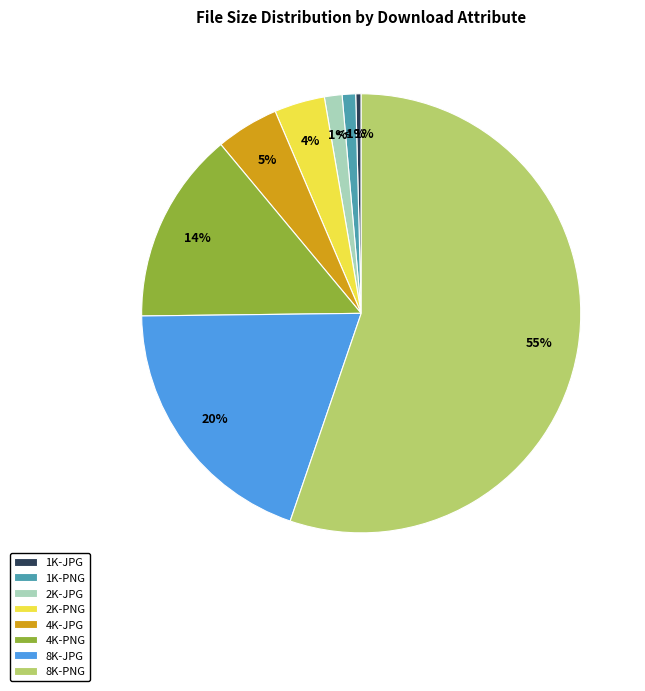

Approximately how many times larger is the value at 8K-PNG compared to 1K-JPG?

137.5